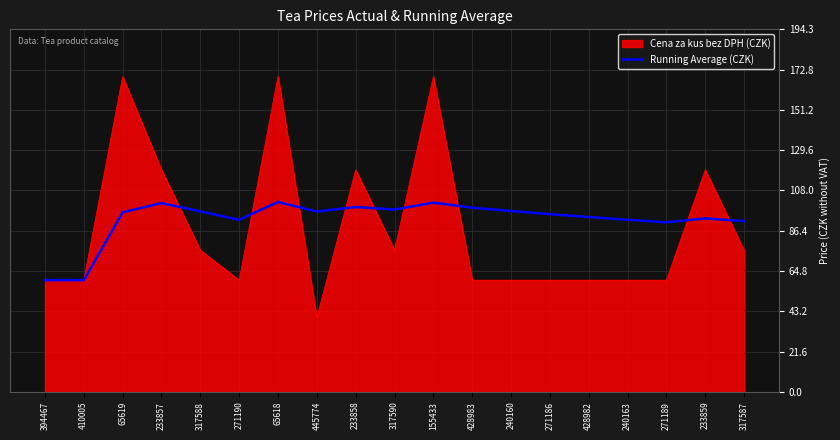

What position from the right is 233858?

11